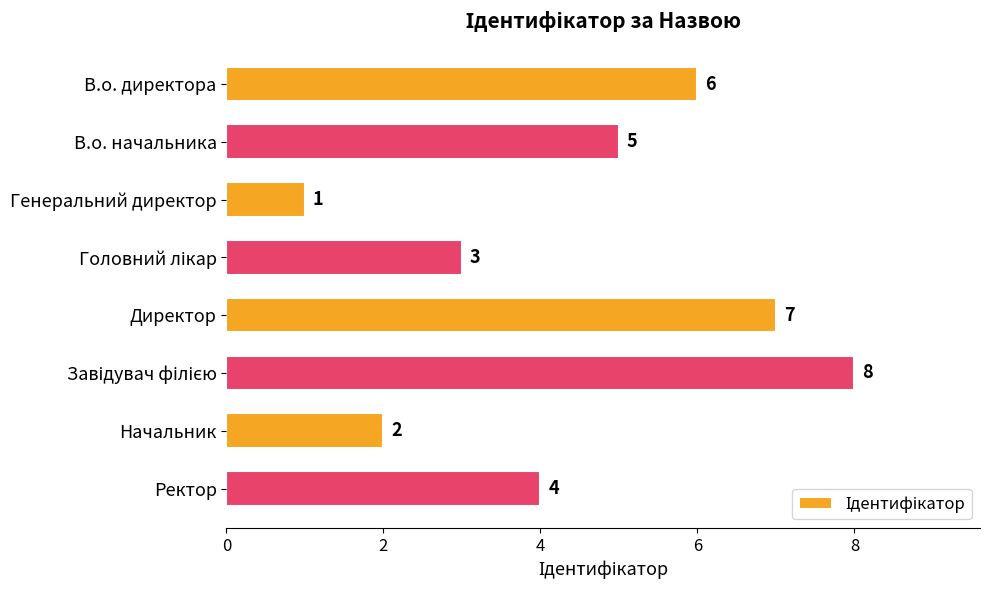

How many values are below 5?

4